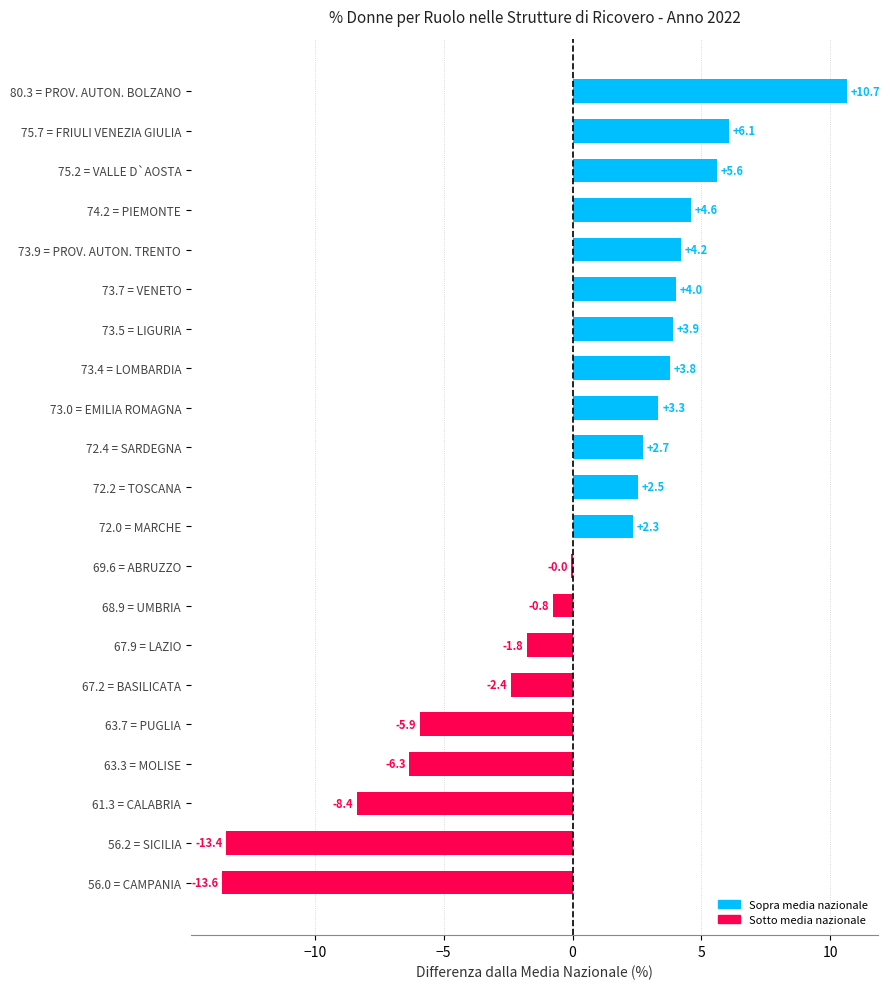

True or false: the data shows 2.7 at 72.4 = SARDEGNA.

True